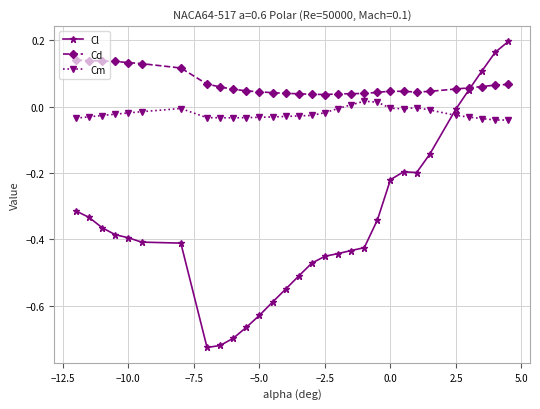

Rank the series by their average value, from lowest to highest.

Cl, Cm, Cd